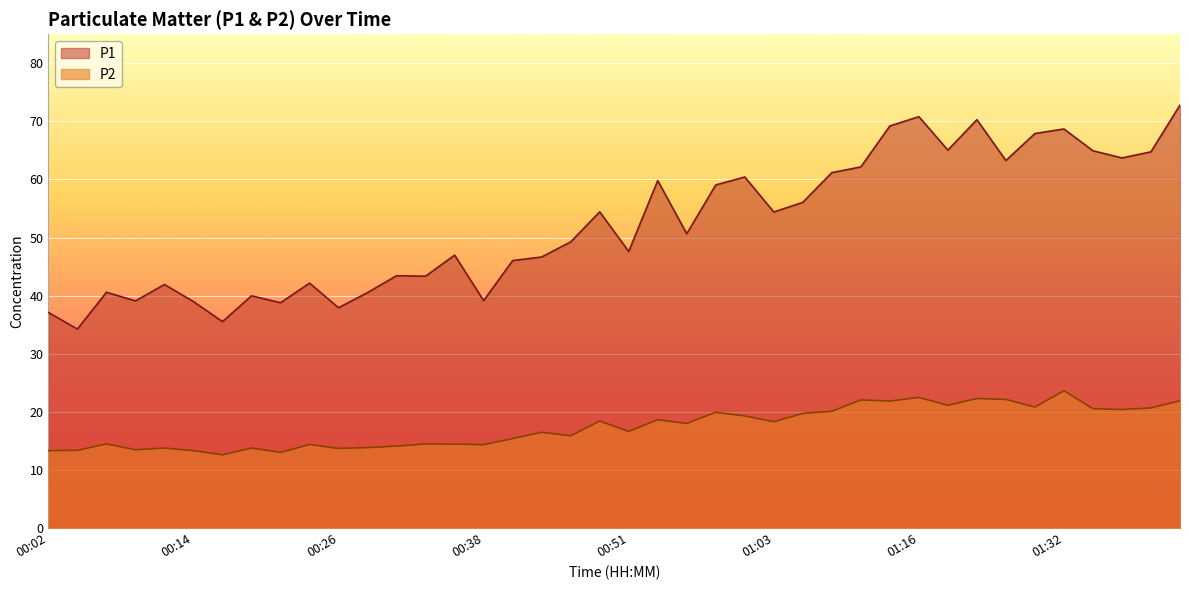

What value does the P1 series have at 00:21?

38.8